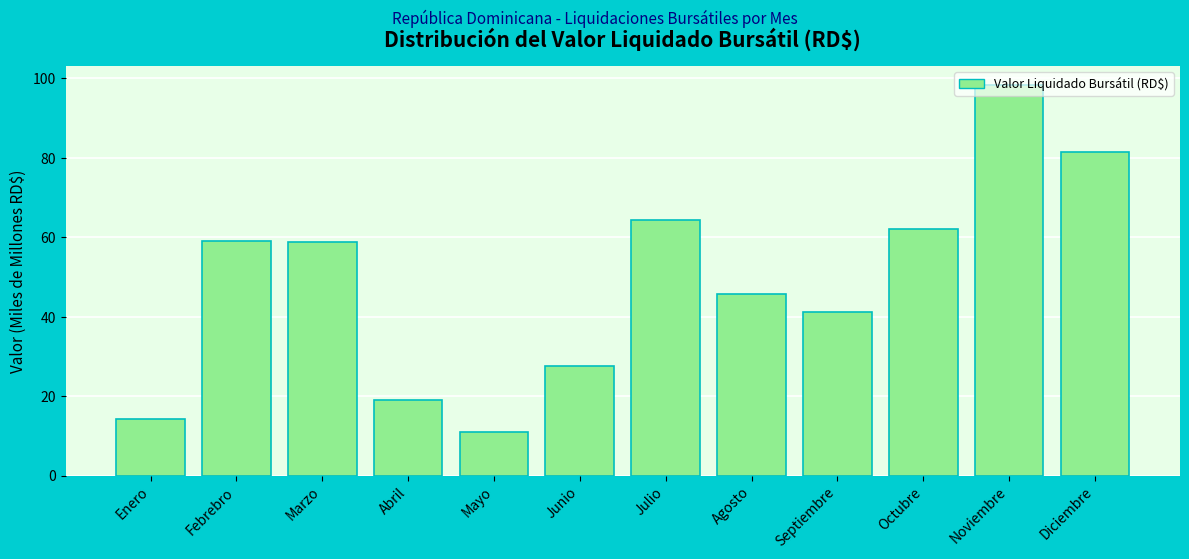

What is the label of the 12th bar from the right?

Enero